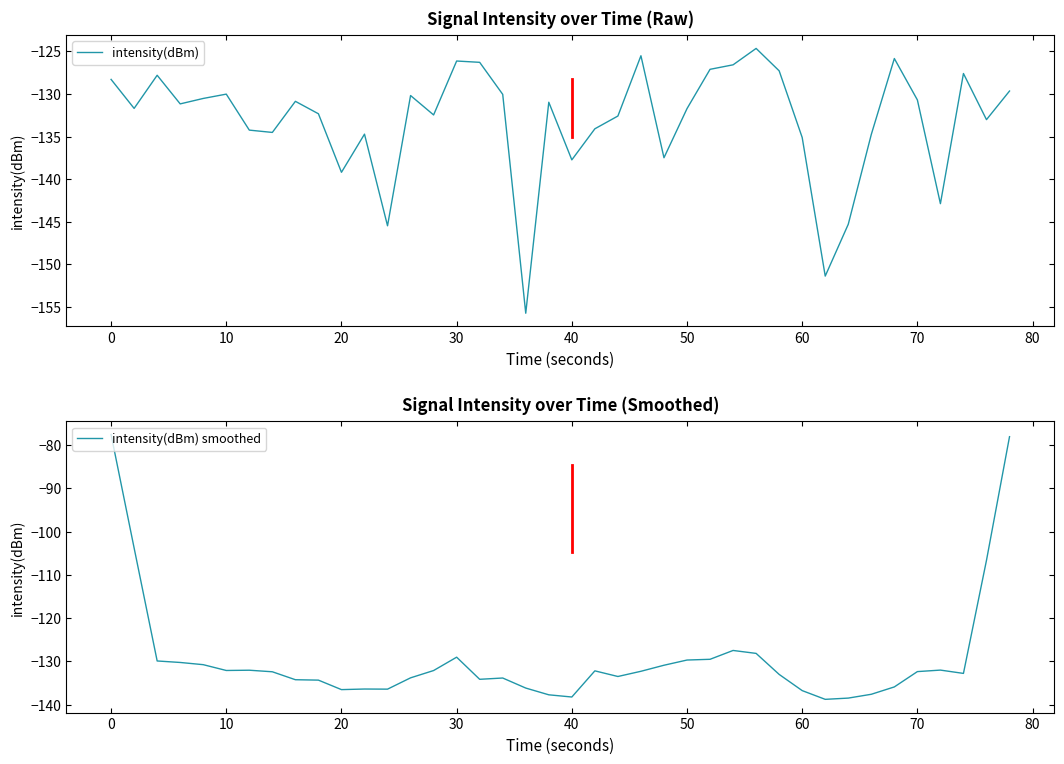

What is the maximum value for intensity(dBm) smoothed?

-77.6